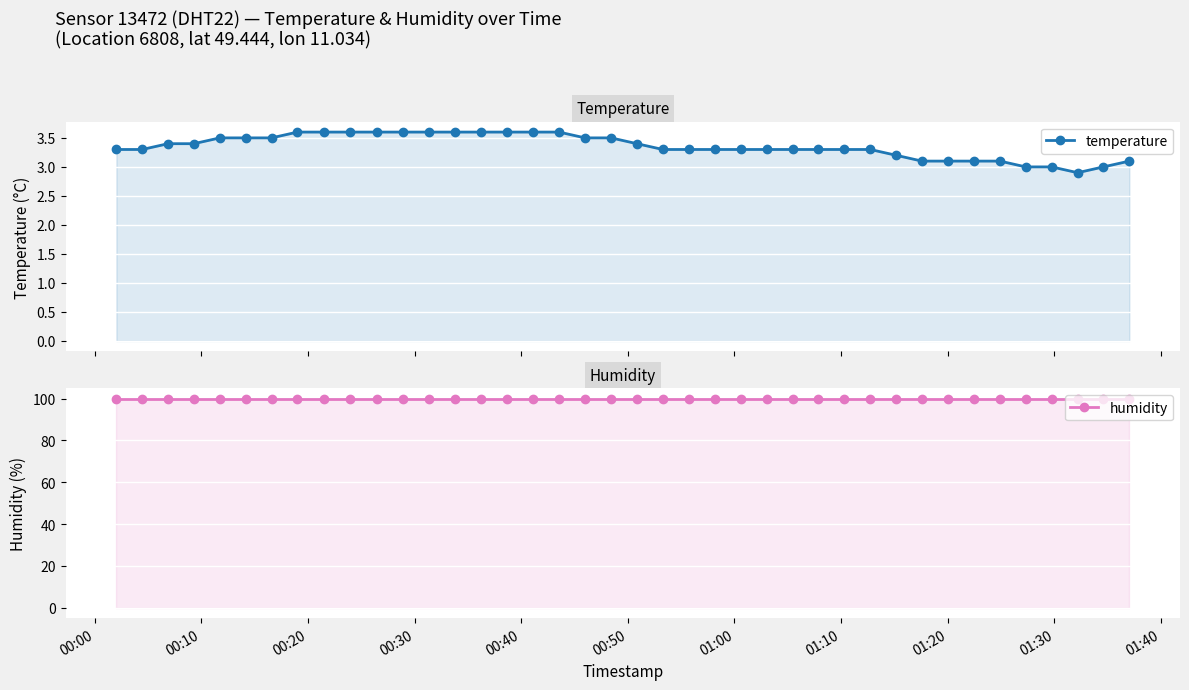

The humidity series shows 134.3 at 00:00. True or false?

False